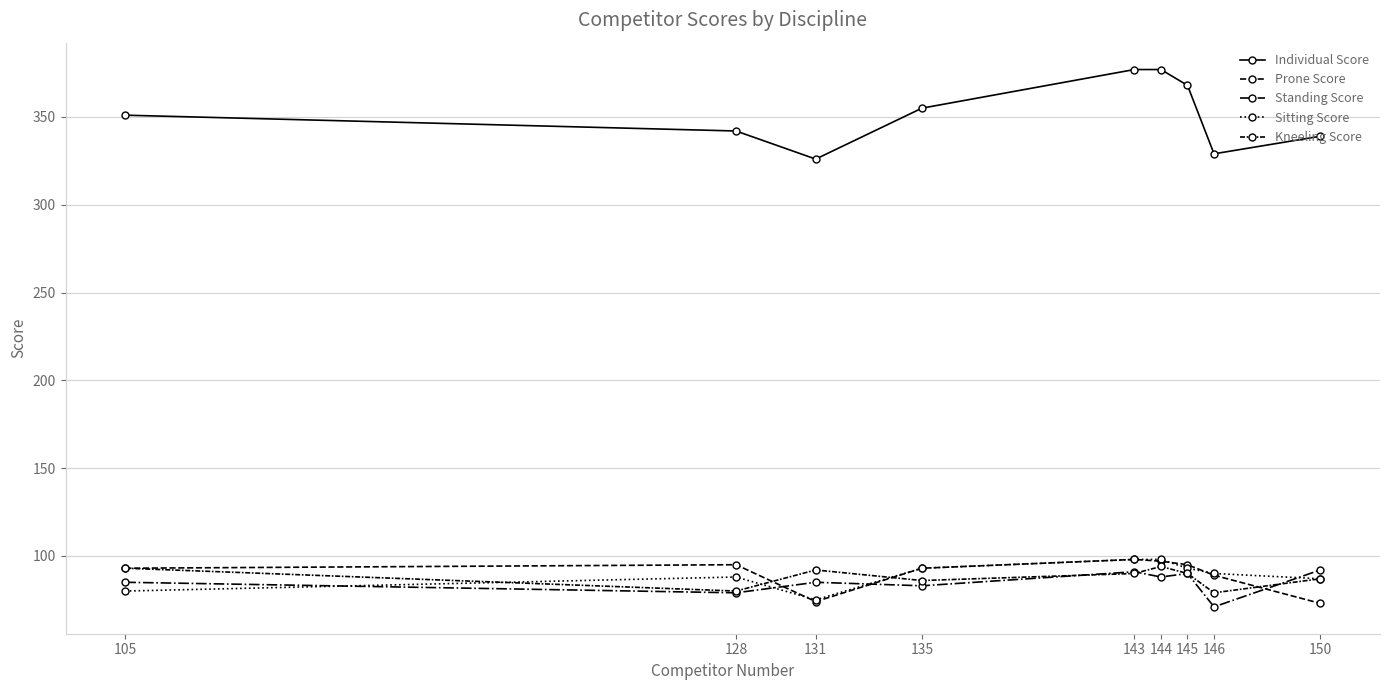

The Prone Score series shows 160 at 105. True or false?

False